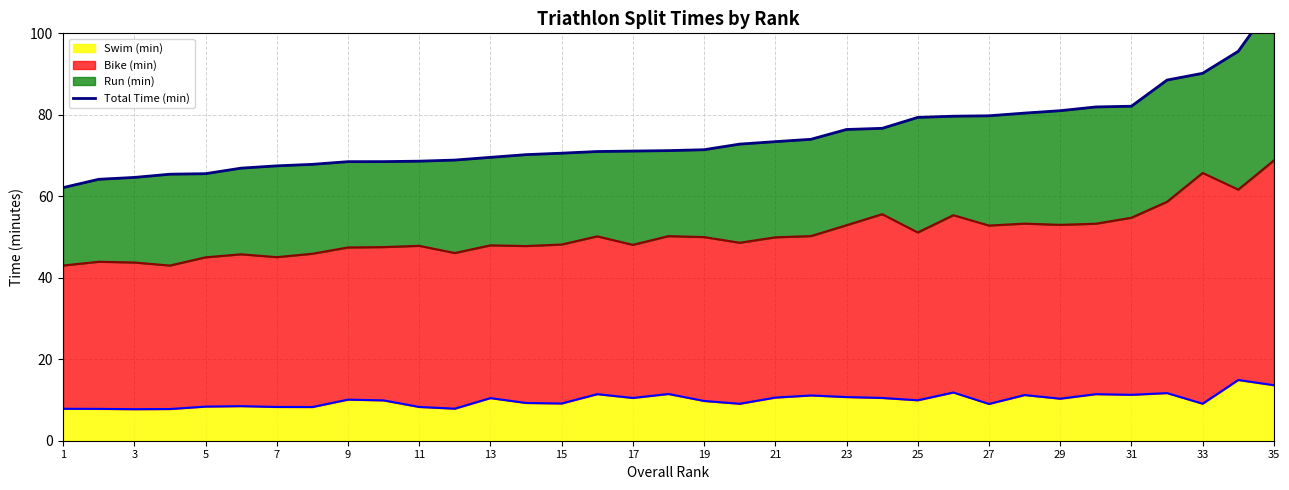

How many lines are shown in the chart?

1